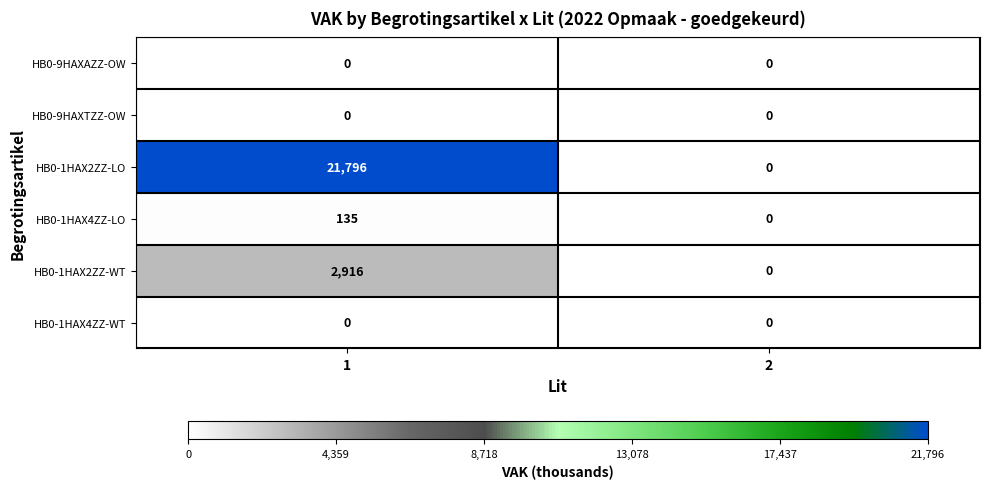

What is the maximum value for HB0-1HAX2ZZ-LO?

21796